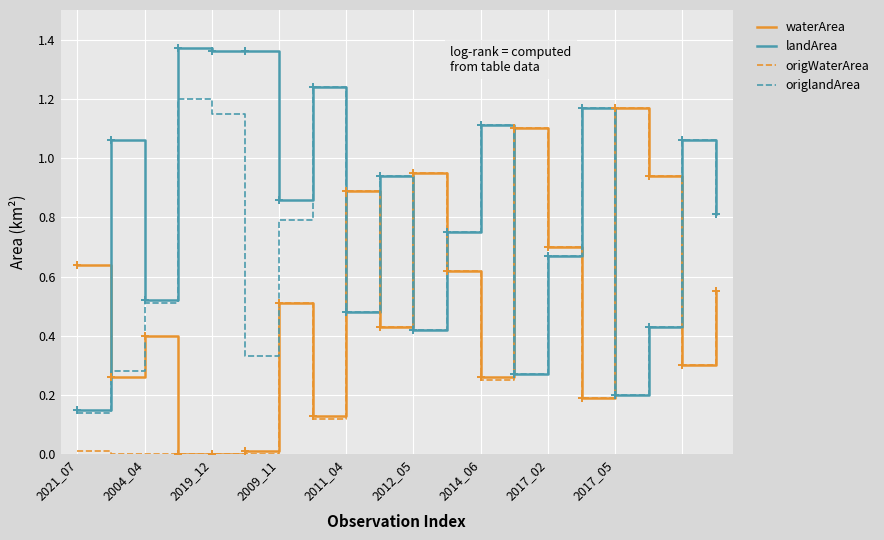

How many lines are shown in the chart?

4